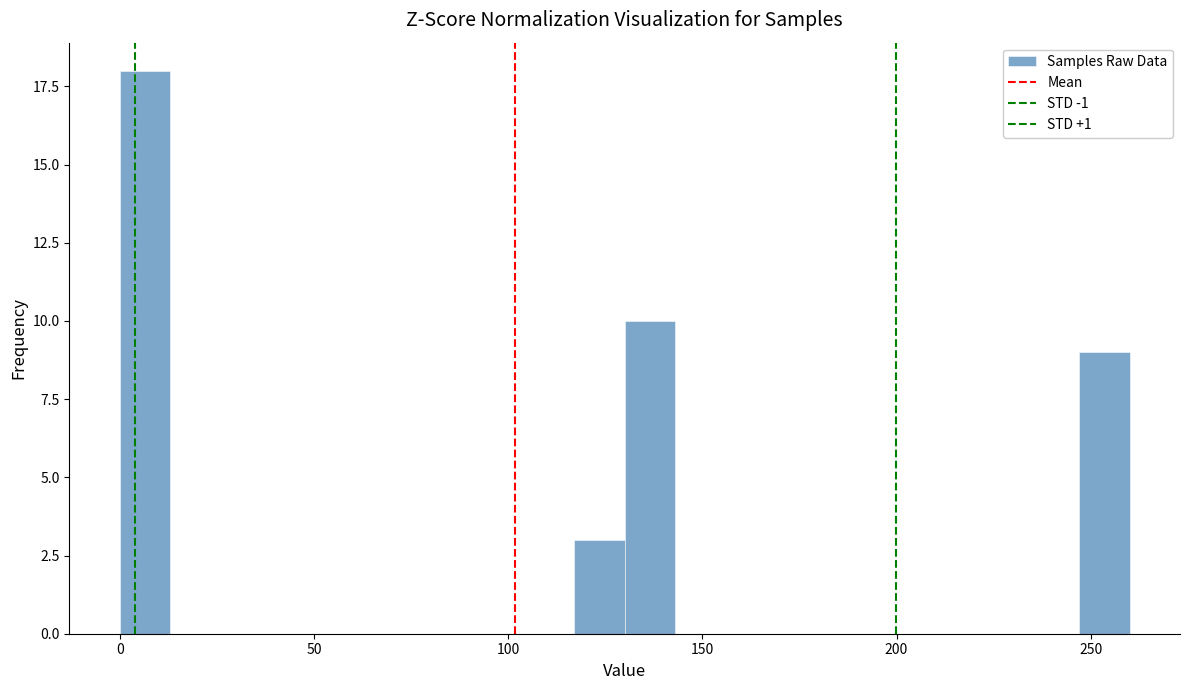

Read against the x-axis, roughly where is the centre of the tallest bar?

5